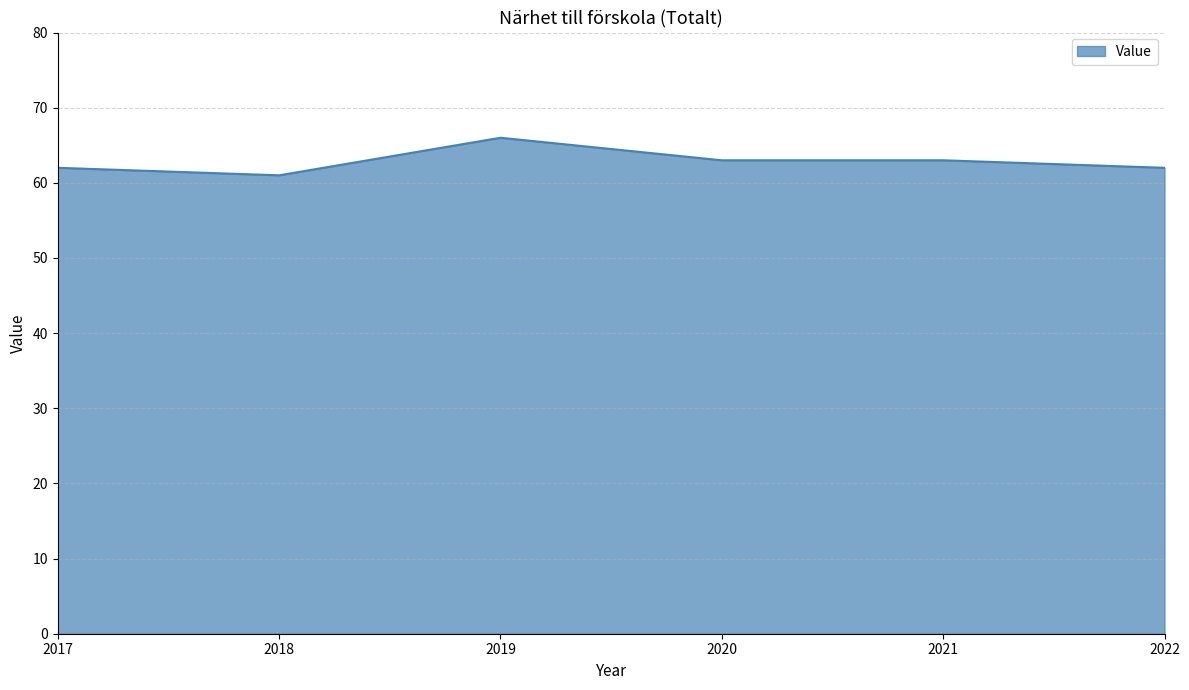

Is it true that the value at 2021 is 104?

False